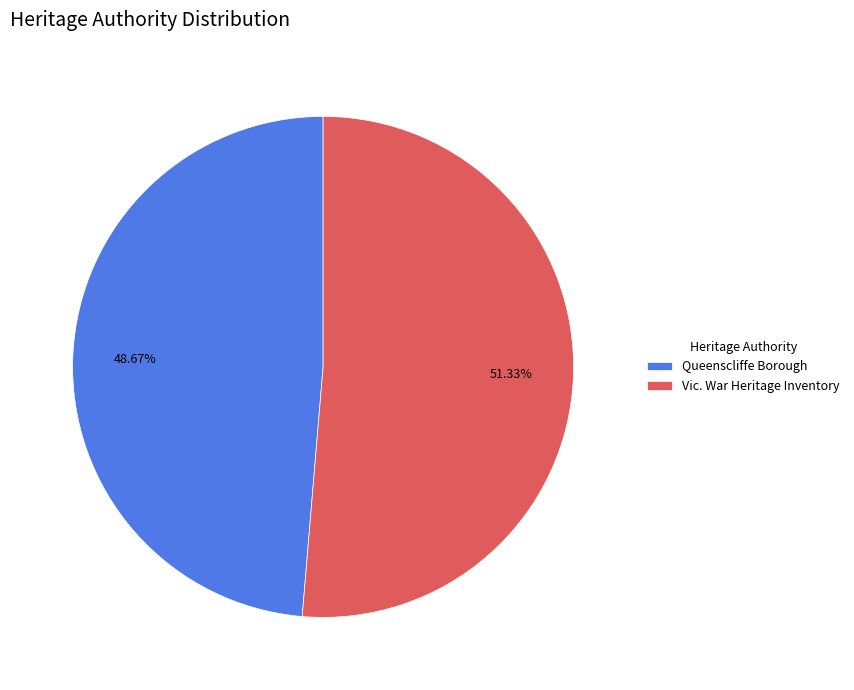

Is Vic. War Heritage Inventory the majority of the pie?

Yes